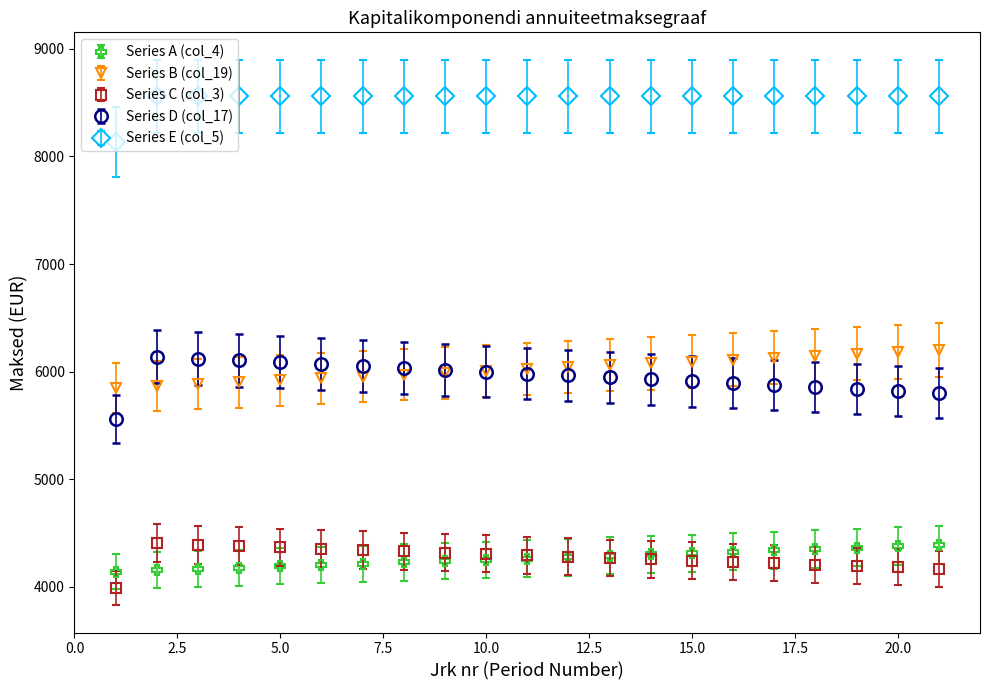

What is the value of the Series C (col_3) point at the 18th from the left?

4206.0